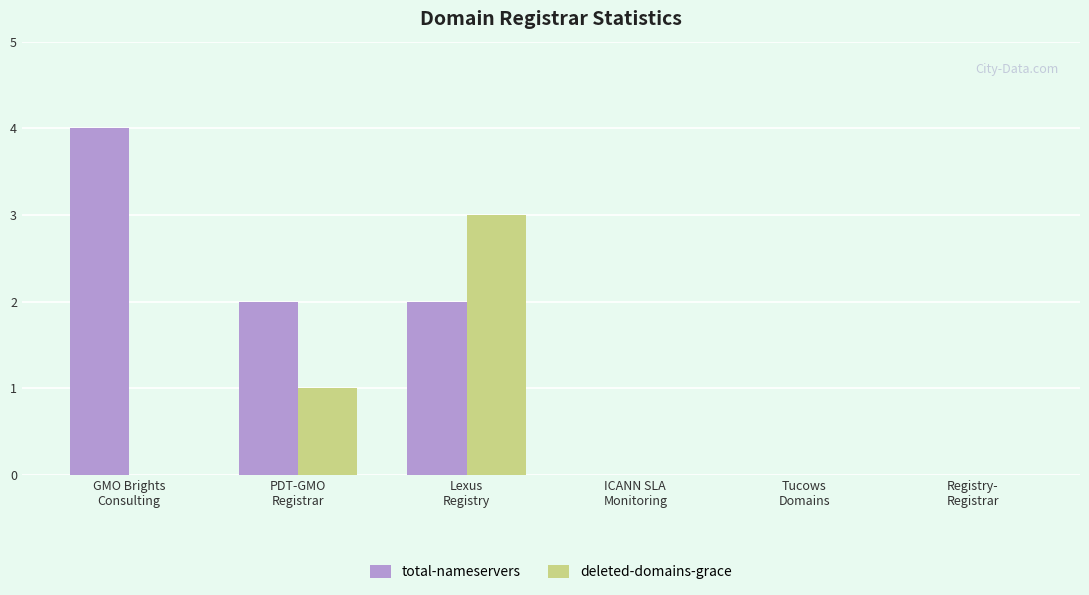

True or false: total-nameservers has a value of 0 at Lexus
Registry.

False